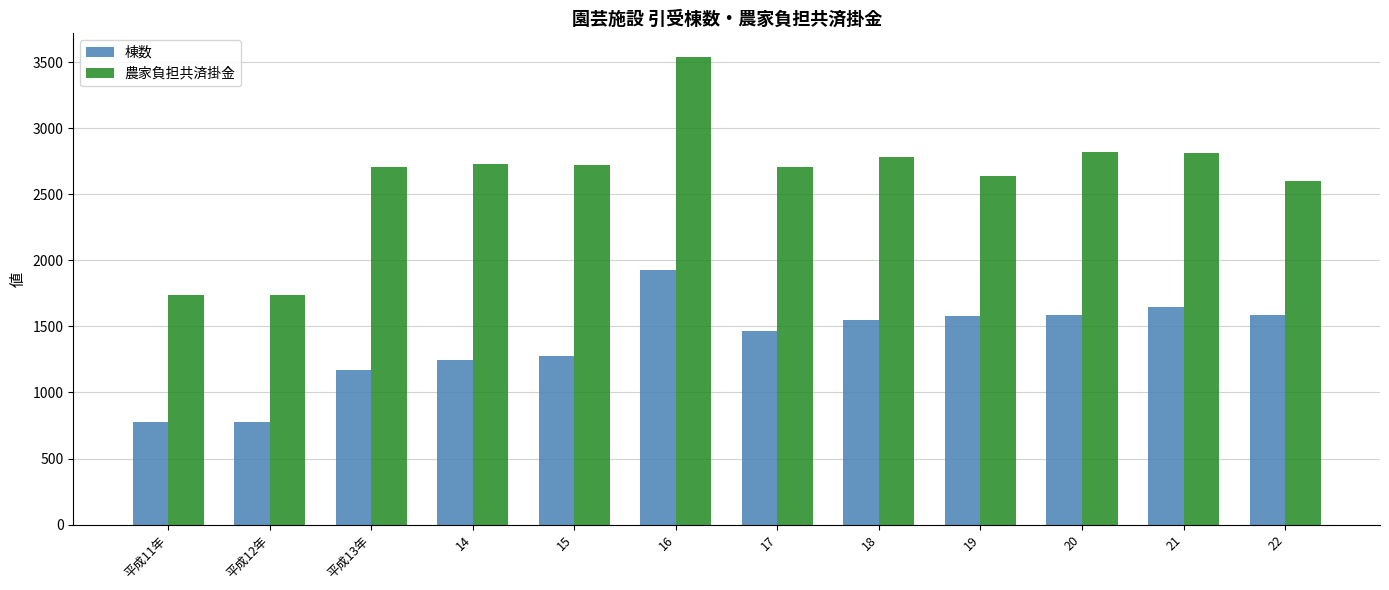

What is the maximum value for 農家負担共済掛金?

3540